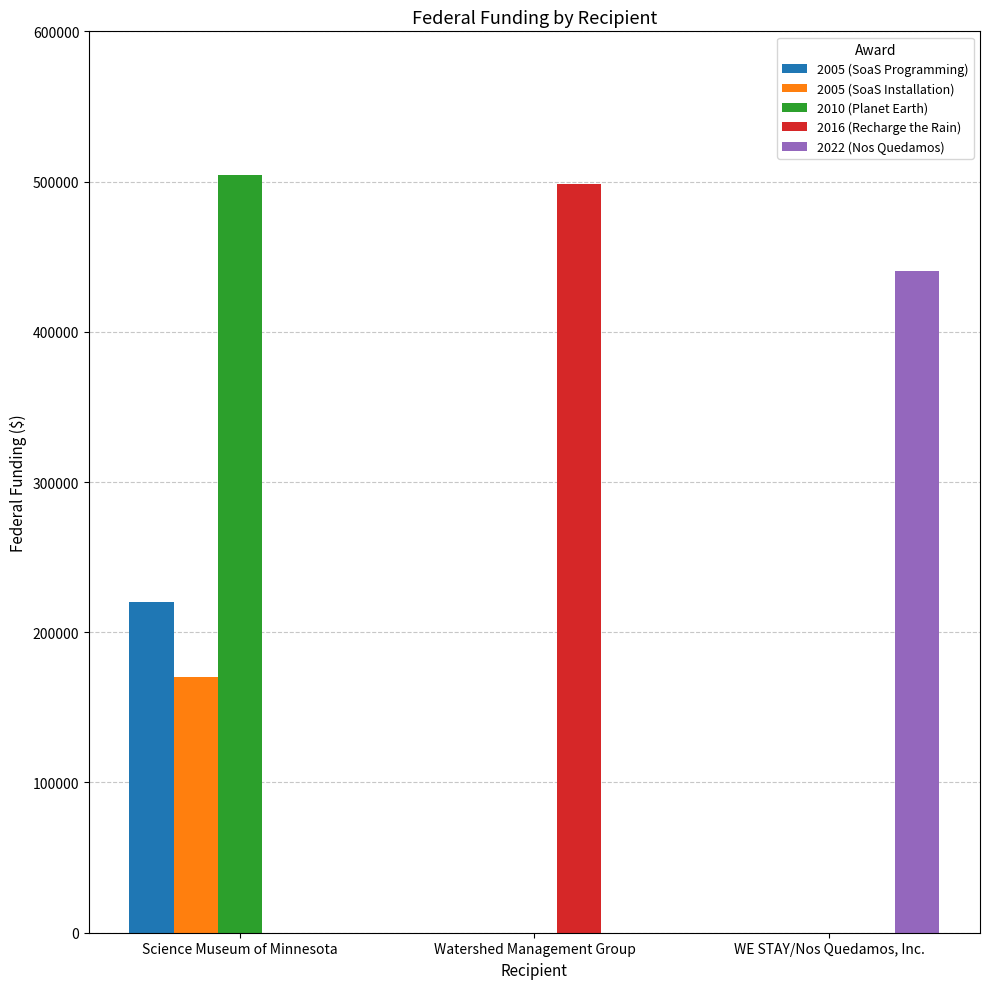

What are all the series names shown in the legend?

2005 (SoaS Programming), 2005 (SoaS Installation), 2010 (Planet Earth), 2016 (Recharge the Rain), 2022 (Nos Quedamos)